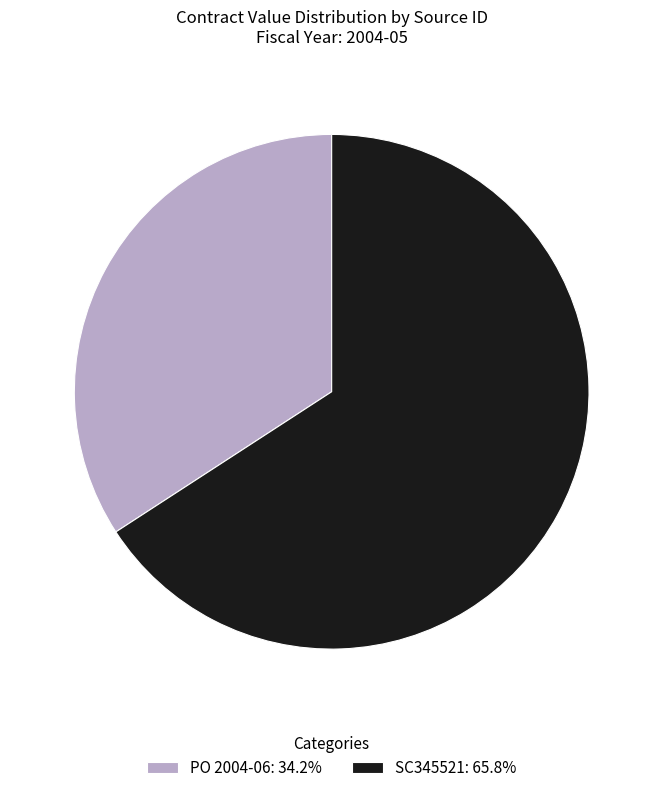

Is there any slice that represents more than half of the pie?

Yes